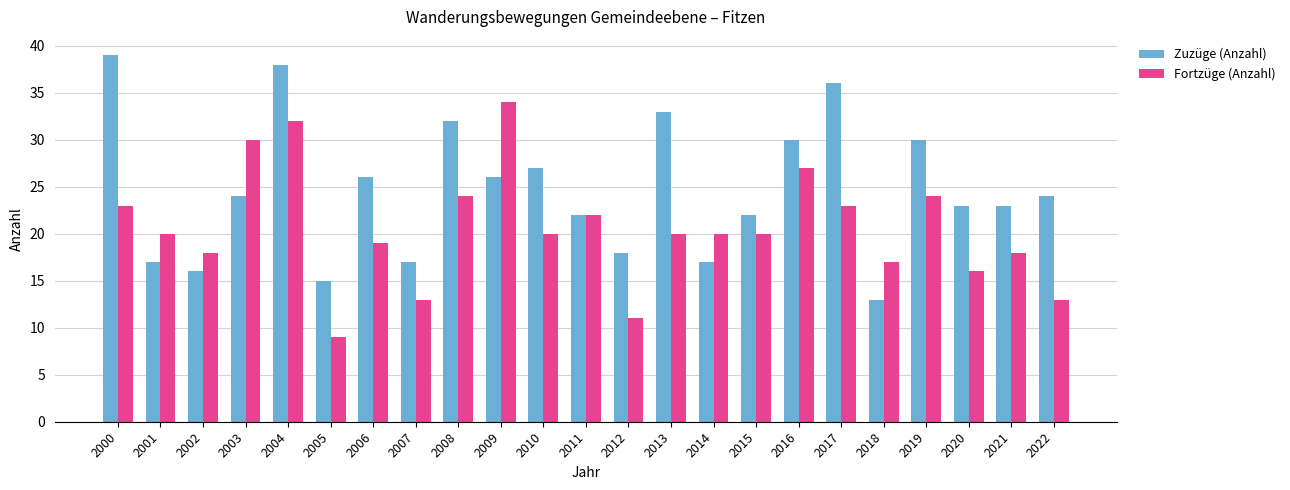

Reading left to right, what are all the values shown in this chart?

Zuzüge (Anzahl): 2000=39	2001=17	2002=16	2003=24	2004=38	2005=15	2006=26	2007=17	2008=32	2009=26	2010=27	2011=22	2012=18	2013=33	2014=17	2015=22	2016=30	2017=36	2018=13	2019=30	2020=23	2021=23	2022=24
Fortzüge (Anzahl): 2000=23	2001=20	2002=18	2003=30	2004=32	2005=9	2006=19	2007=13	2008=24	2009=34	2010=20	2011=22	2012=11	2013=20	2014=20	2015=20	2016=27	2017=23	2018=17	2019=24	2020=16	2021=18	2022=13